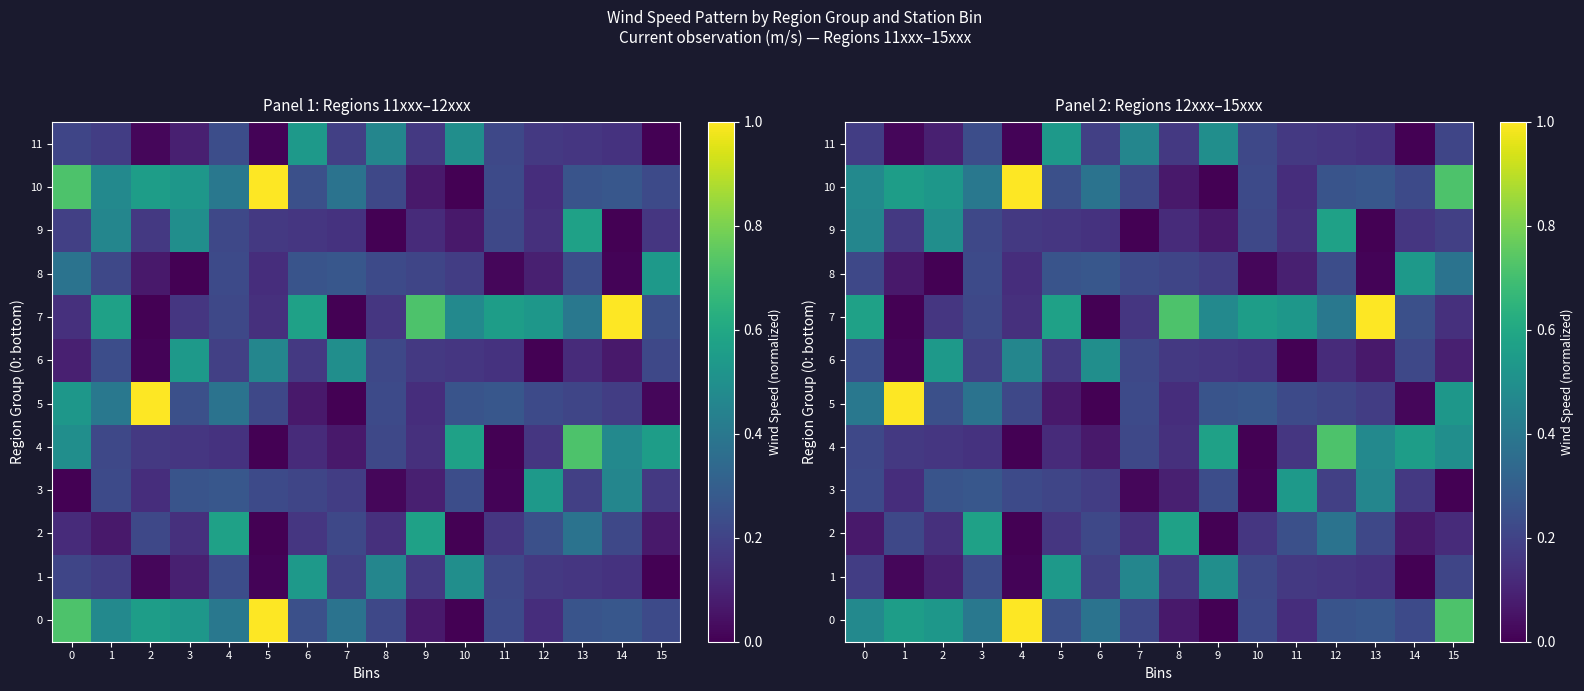

Which series has the largest total across all categories?

7